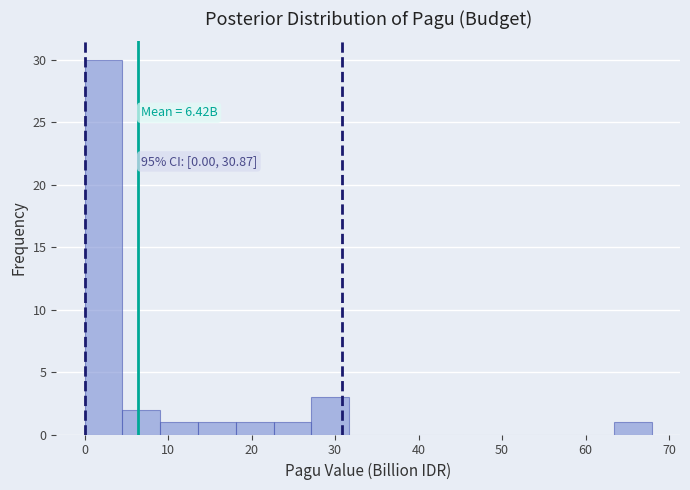

Which range on the x-axis has the tallest bar?

0 to 5